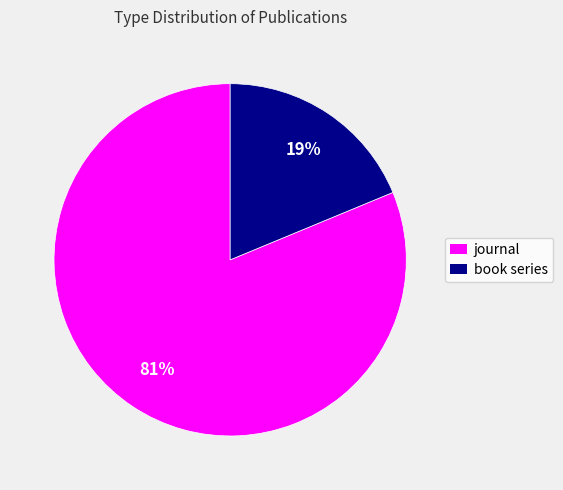

Which category has the biggest portion of the pie?

journal